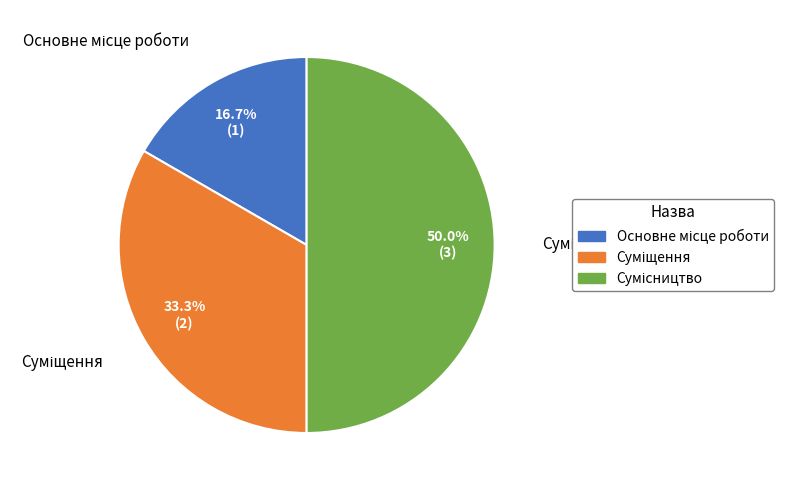

How many slices are in this pie chart?

3